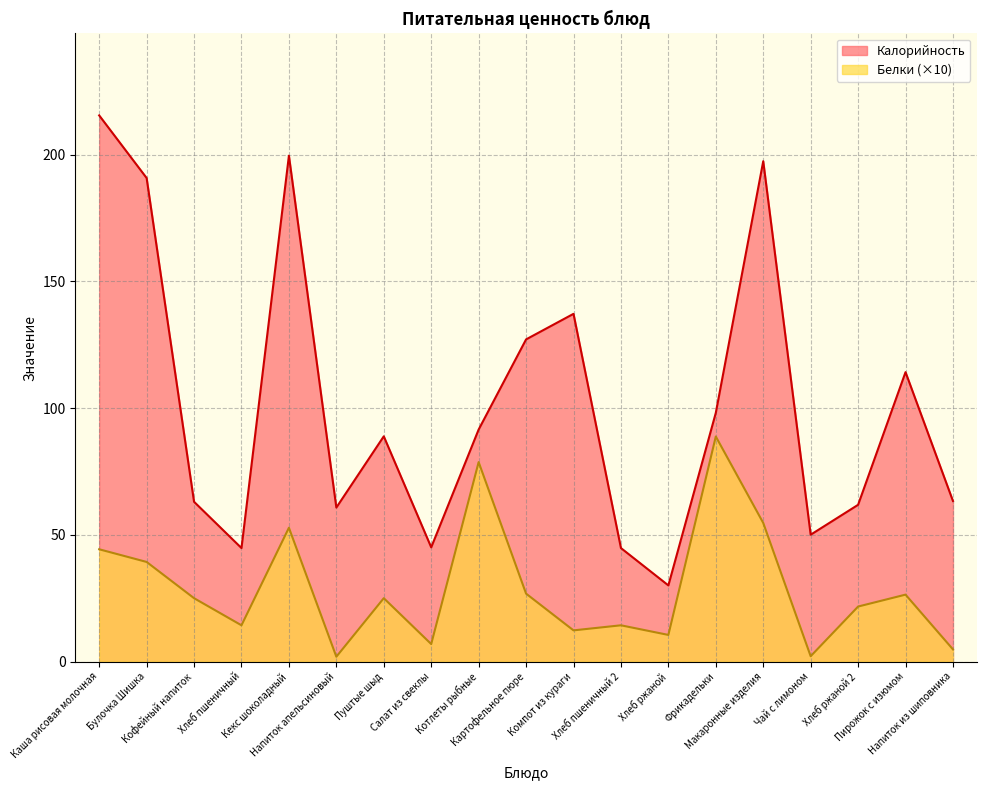

At which category does Калорийность reach its first local valley?

Хлеб пшеничный